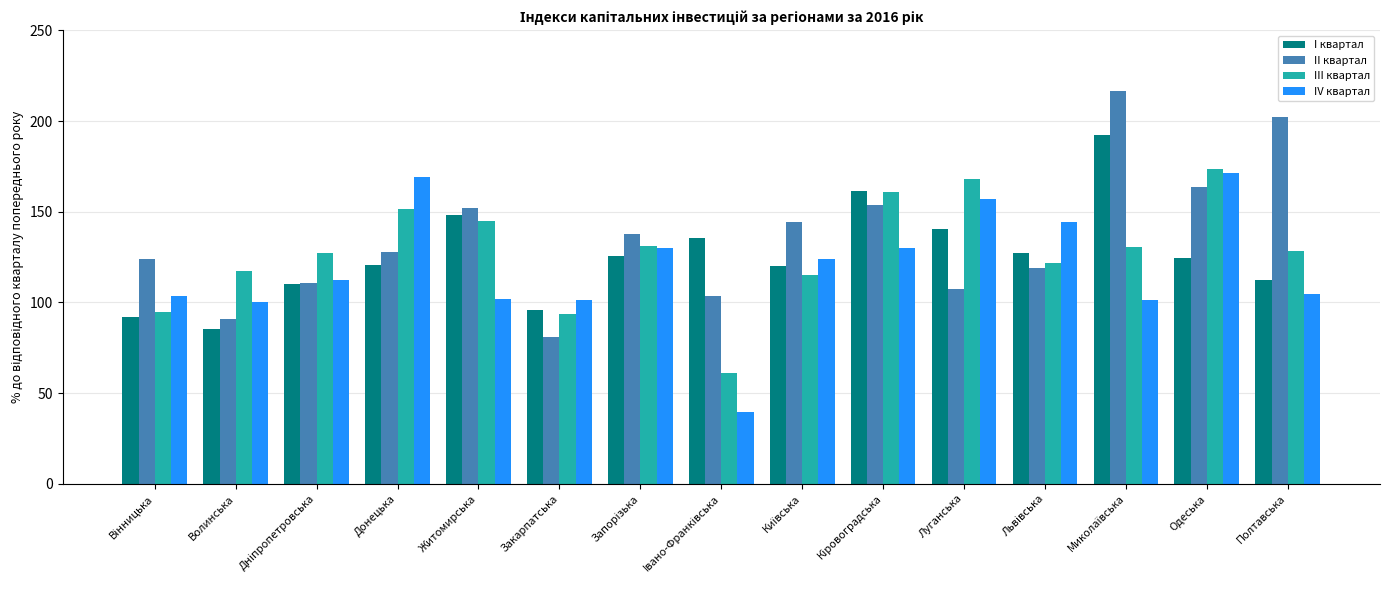

At how many categories does at least one series exceed 84?

15